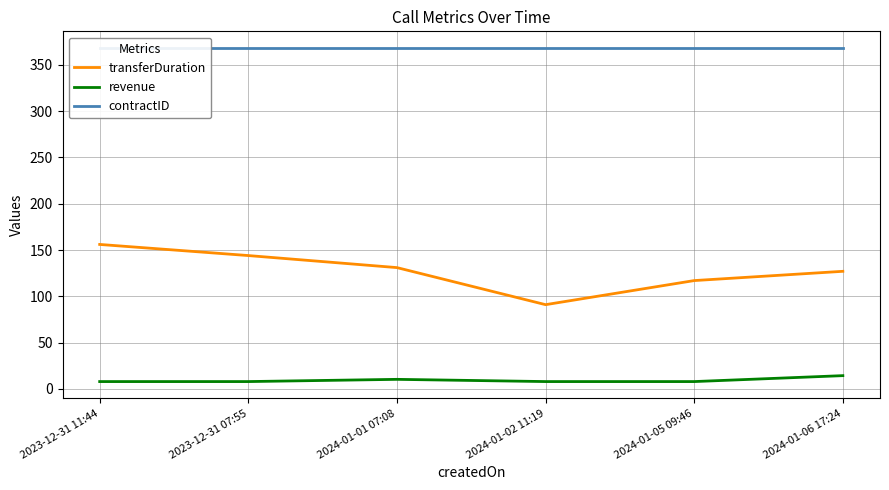

Between 2024-01-01 07:08 and 2023-12-31 07:55, which is larger?

2023-12-31 07:55